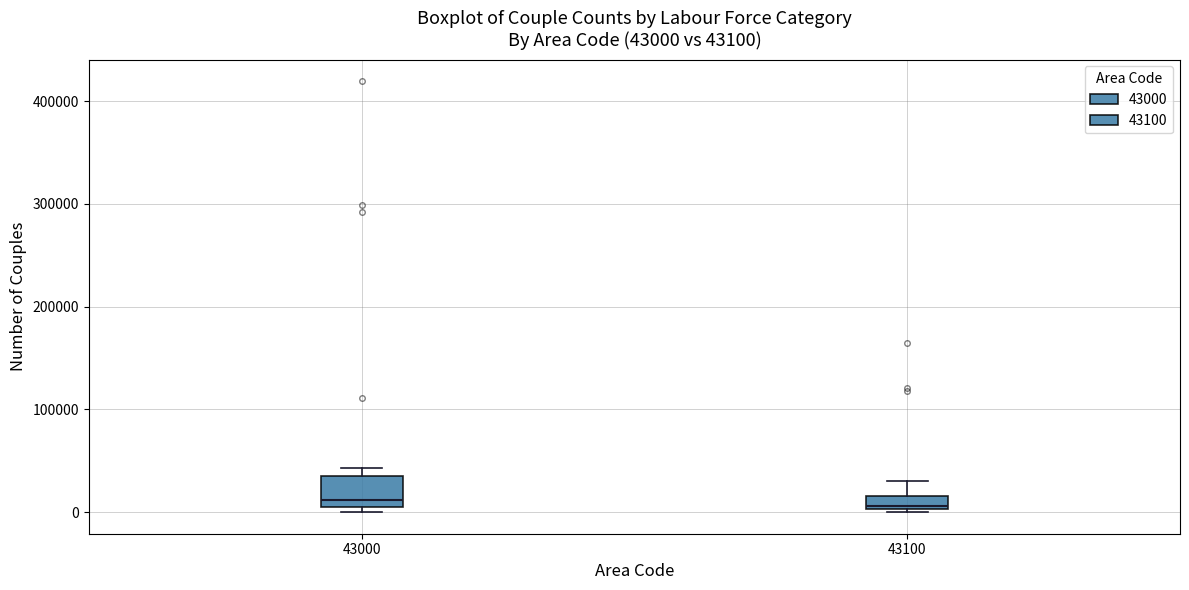

Comparing the boxes themselves (not the whiskers), which one is the tallest?

43000